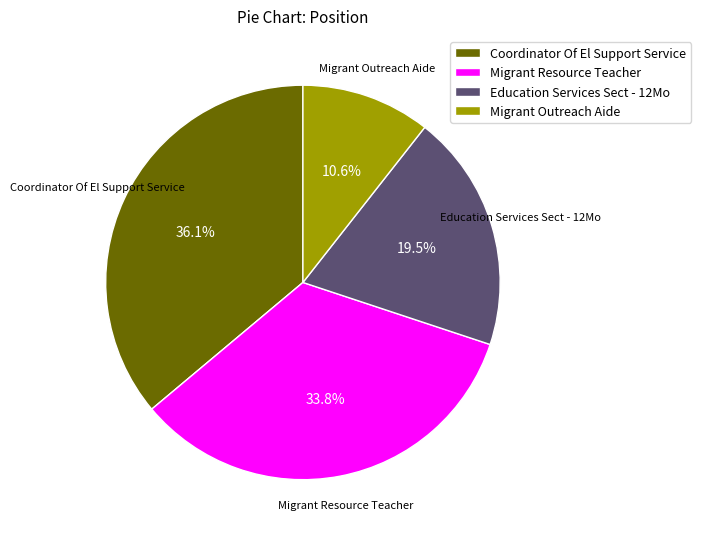

Is the sum of Migrant Outreach Aide and Coordinator Of El Support Service greater than half?

No